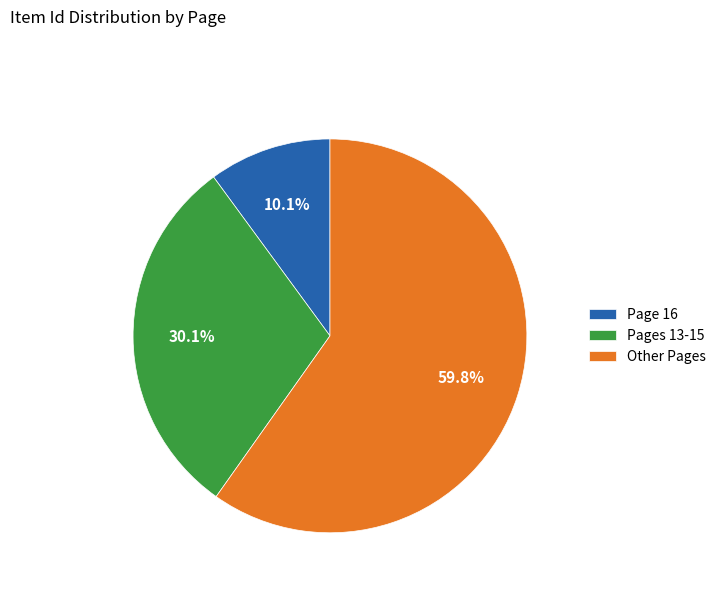

Which has a higher value, Page 16 or Other Pages?

Other Pages